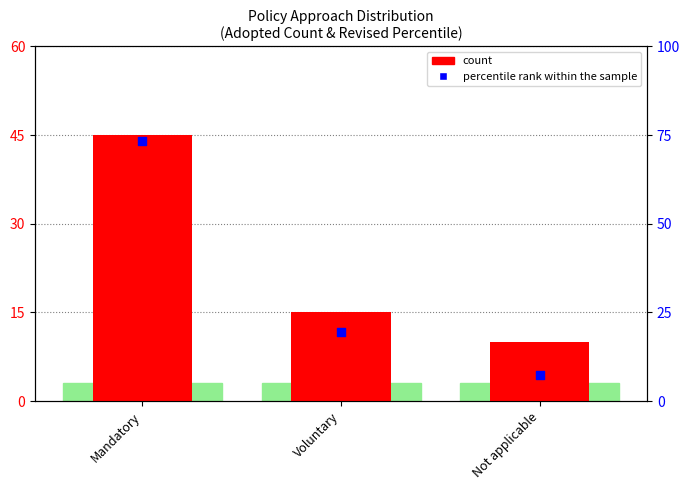

What are all the series names shown in the legend?

count, percentile rank within the sample